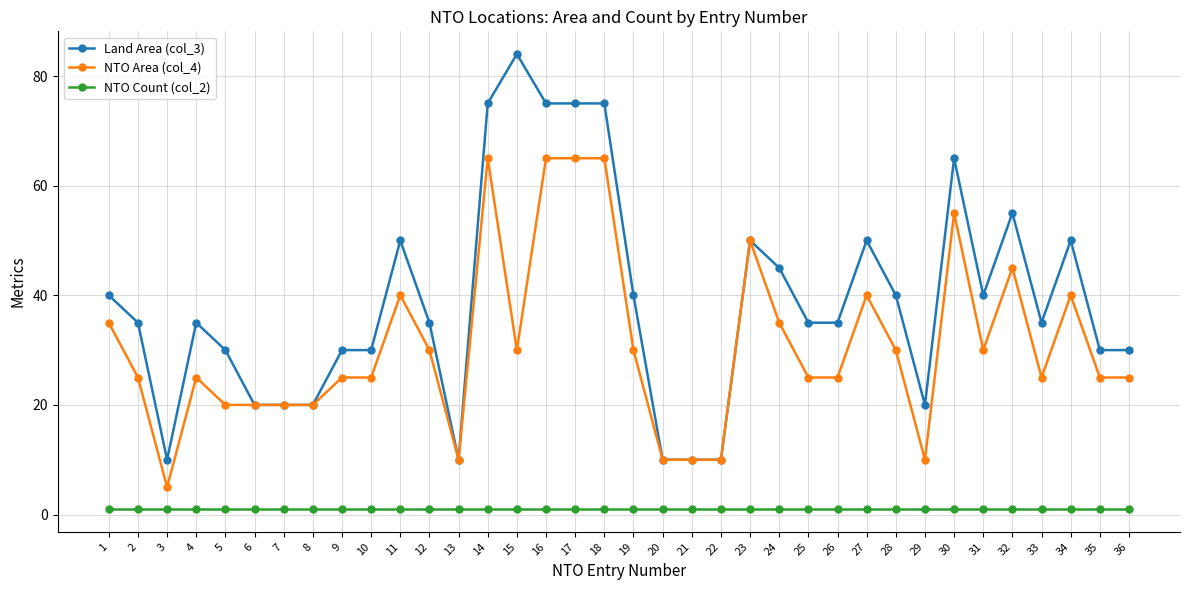

Rank the series by their maximum value, from lowest to highest.

NTO Count (col_2), NTO Area (col_4), Land Area (col_3)